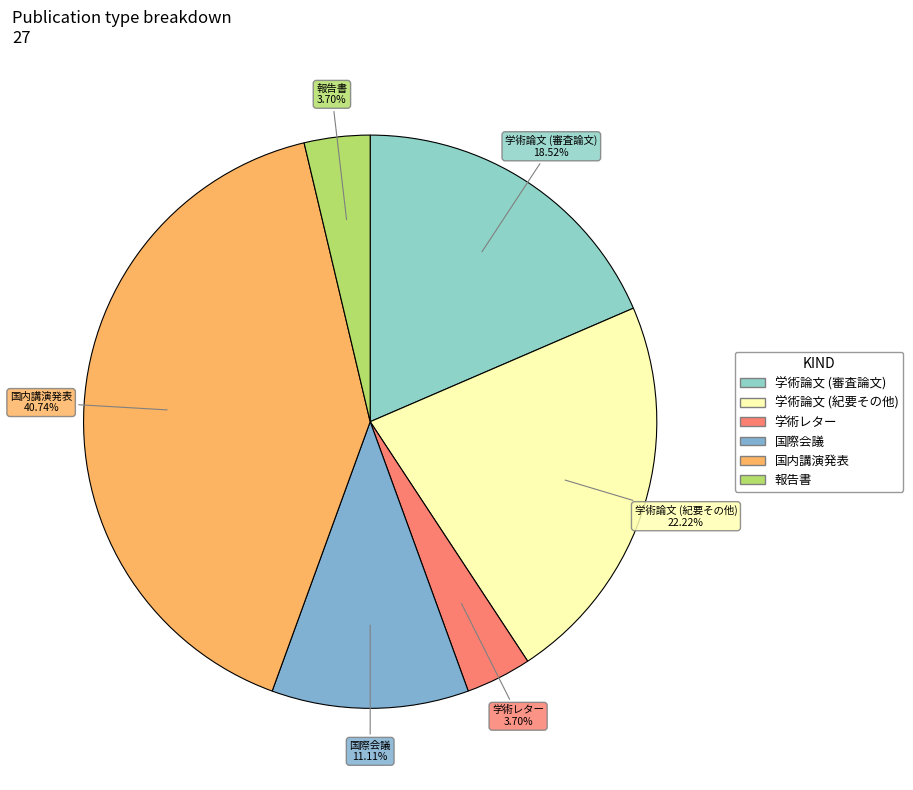

Does 学術レター represent more than half of the total?

No